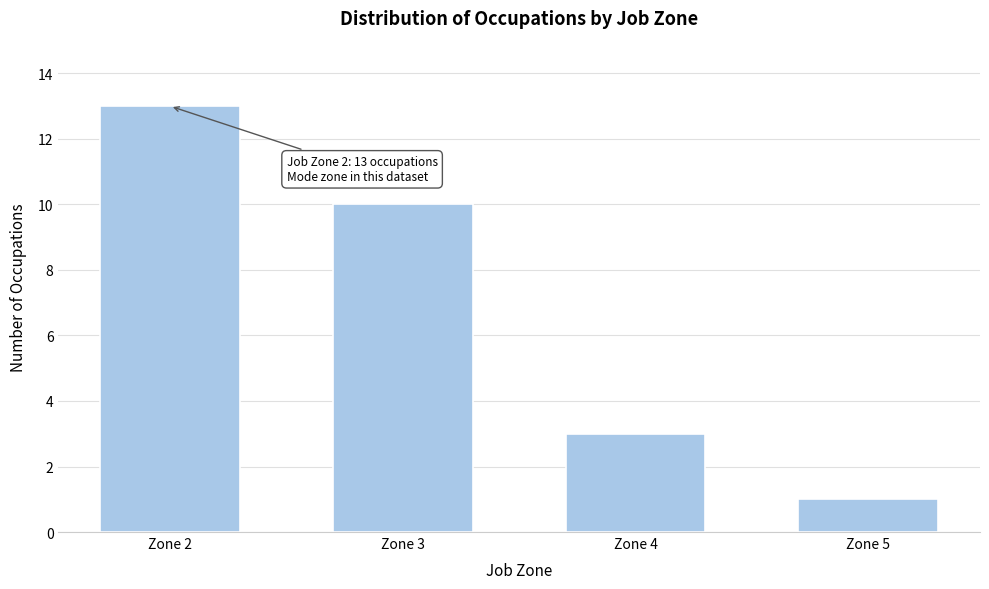

Reading right to left, transcribe all the data shown in this chart.

1	3	10	13